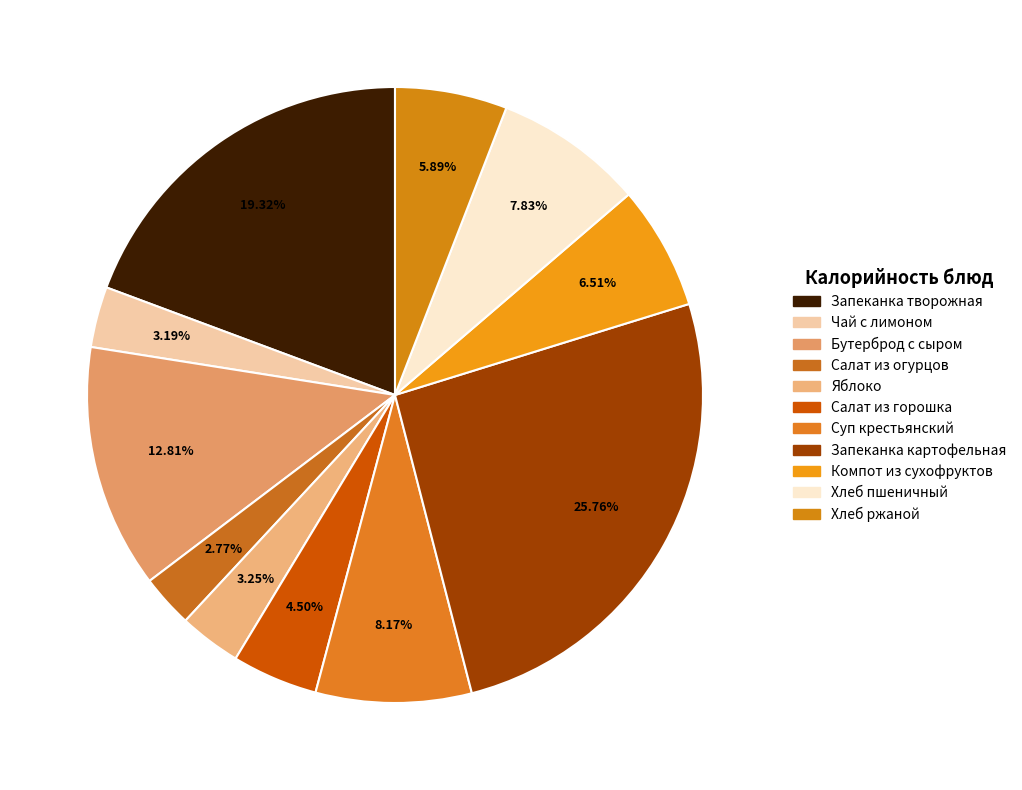

How many slices are in this pie chart?

11